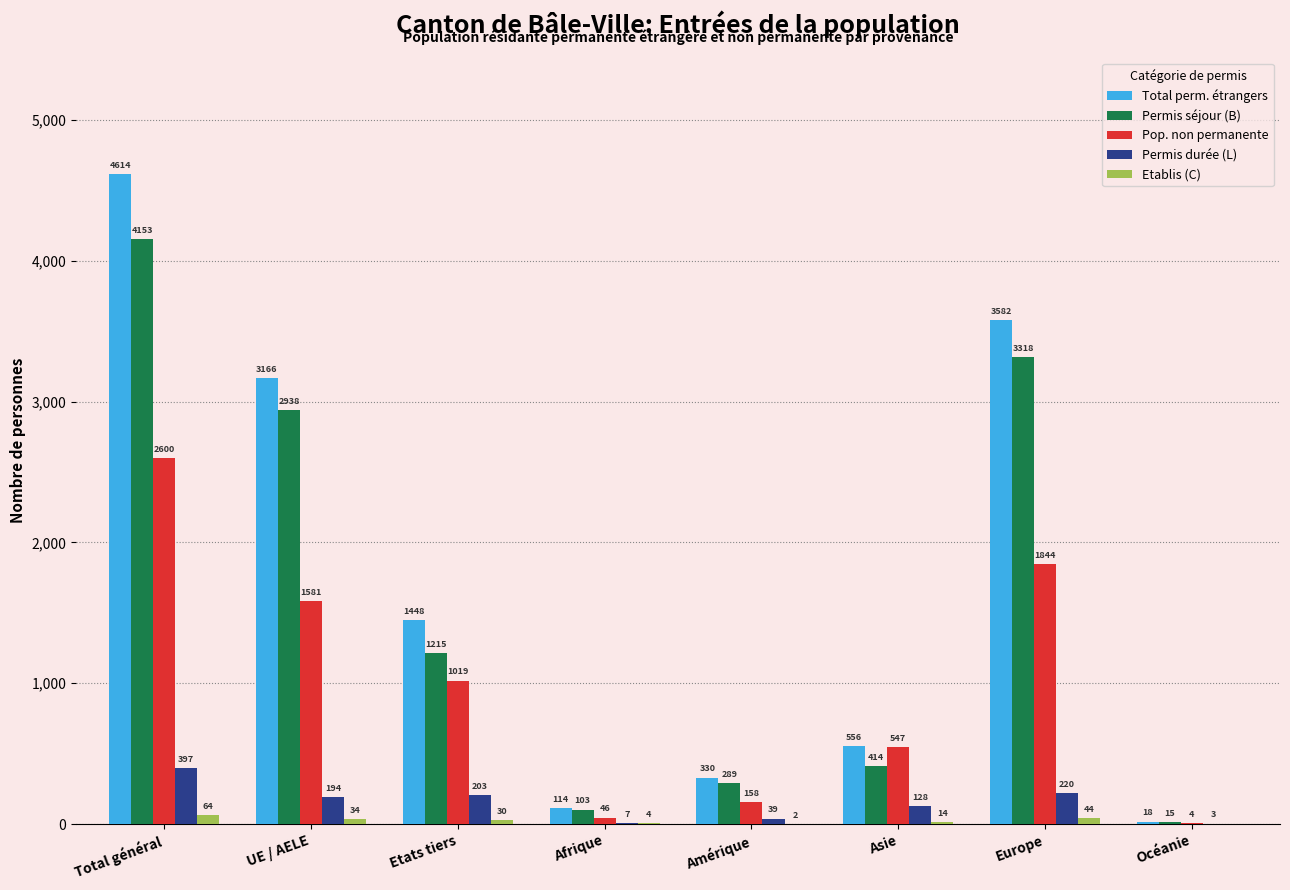

Which category has the highest value in the Etablis (C) series?

Total général